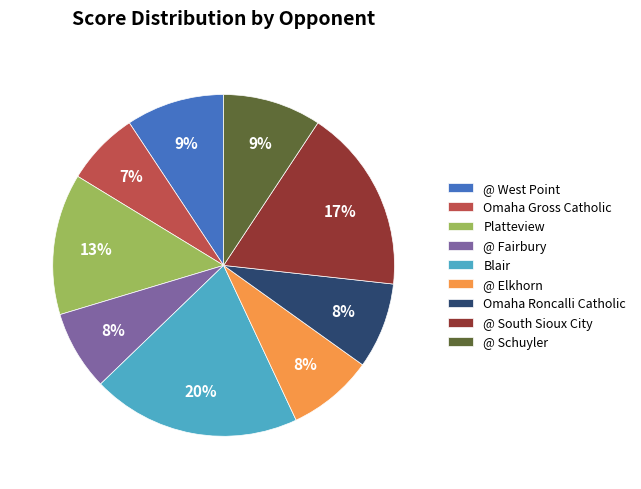

What is the ratio of the value at @ Elkhorn to the value at @ Schuyler?

0.9